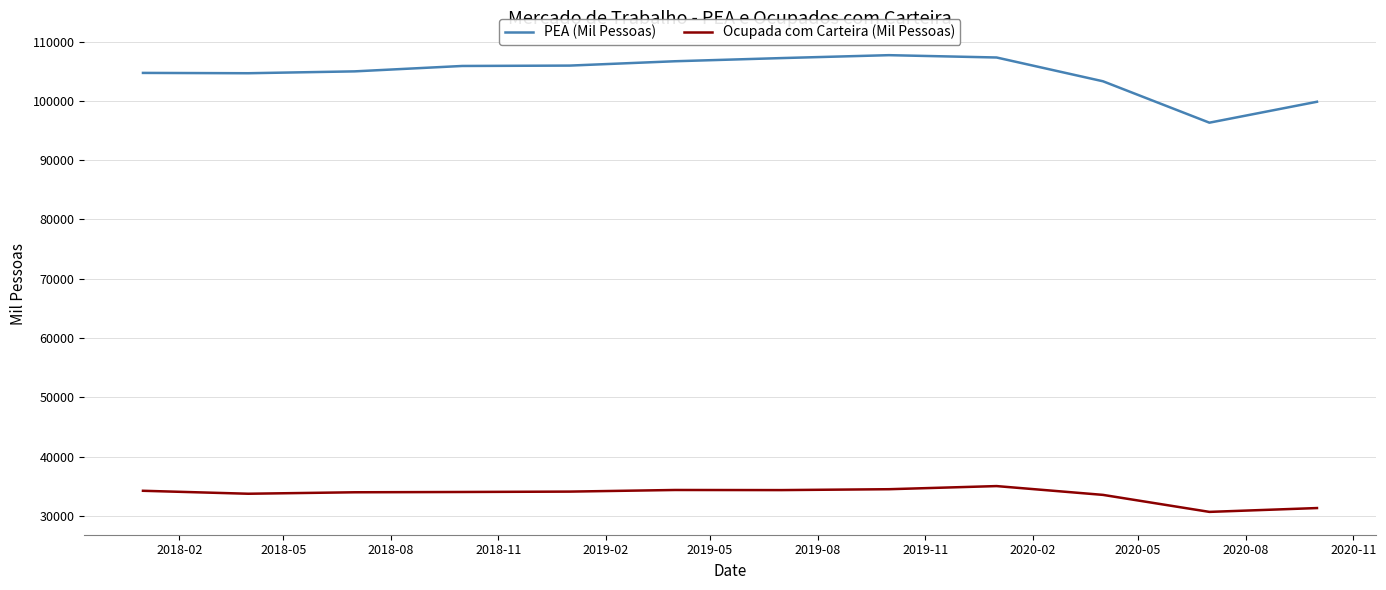

What is the minimum value shown in the chart?

30679